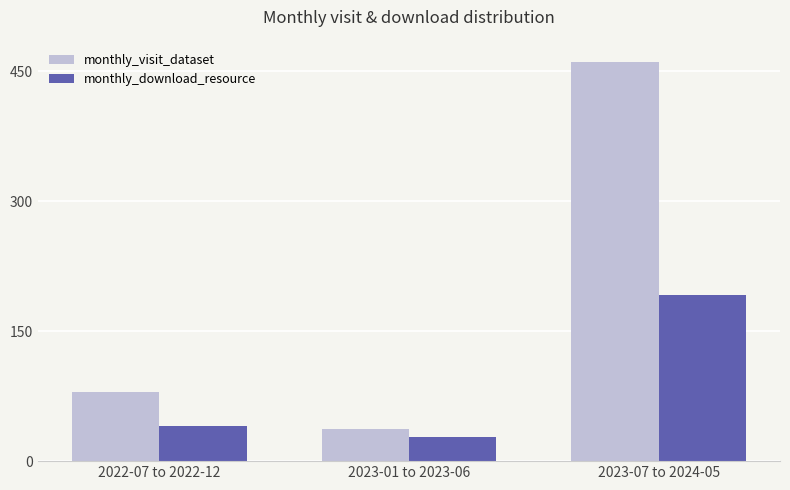

List the series in order of their peak value, lowest first.

monthly_download_resource, monthly_visit_dataset